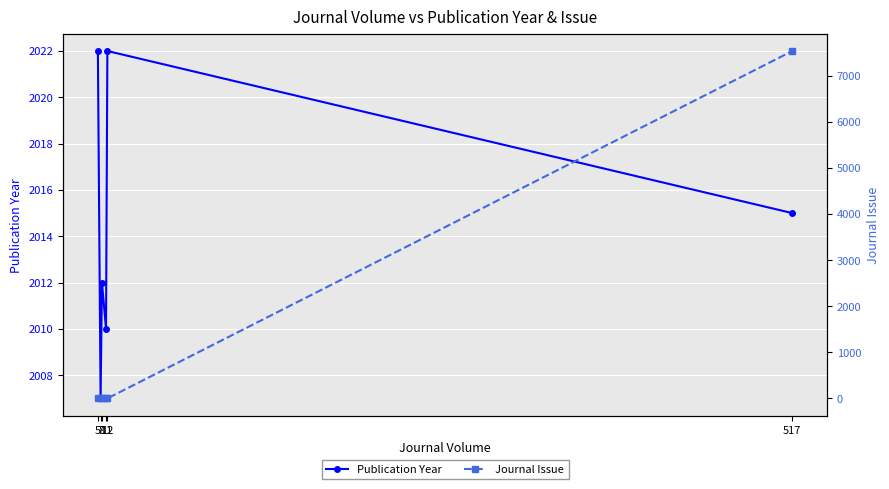

What is the total value across all series at 517?

9549